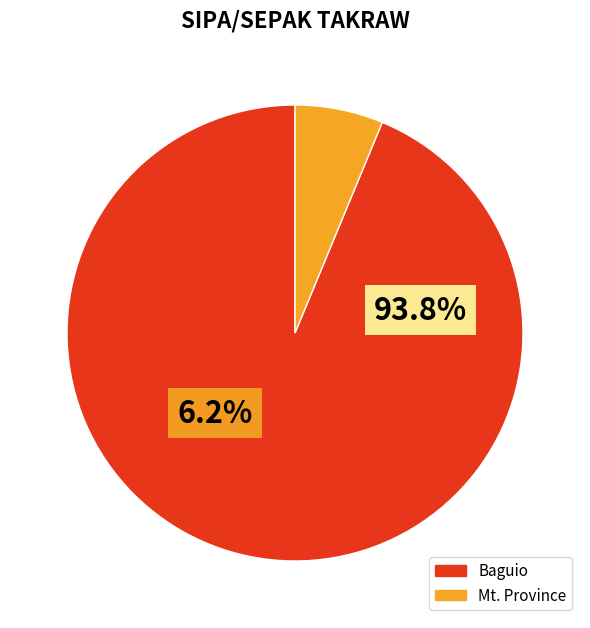

To the nearest percent, what is the difference between the largest and smallest slice percentages?

88%